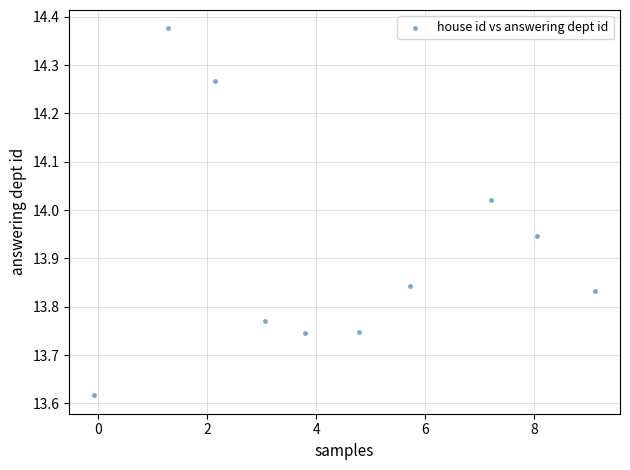

What is the range of Y values (max minus min)?

0.8